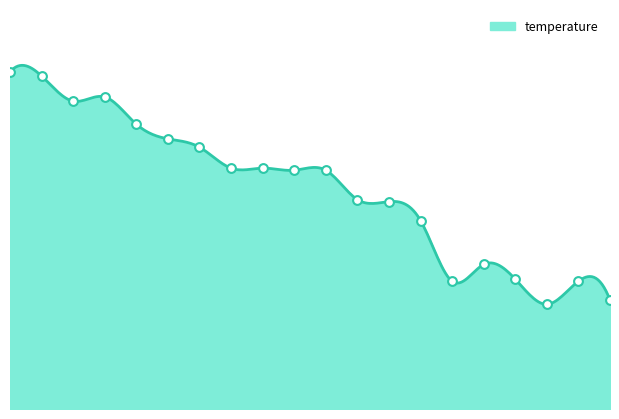

Between 00:05 and 00:31, which is larger?

00:05